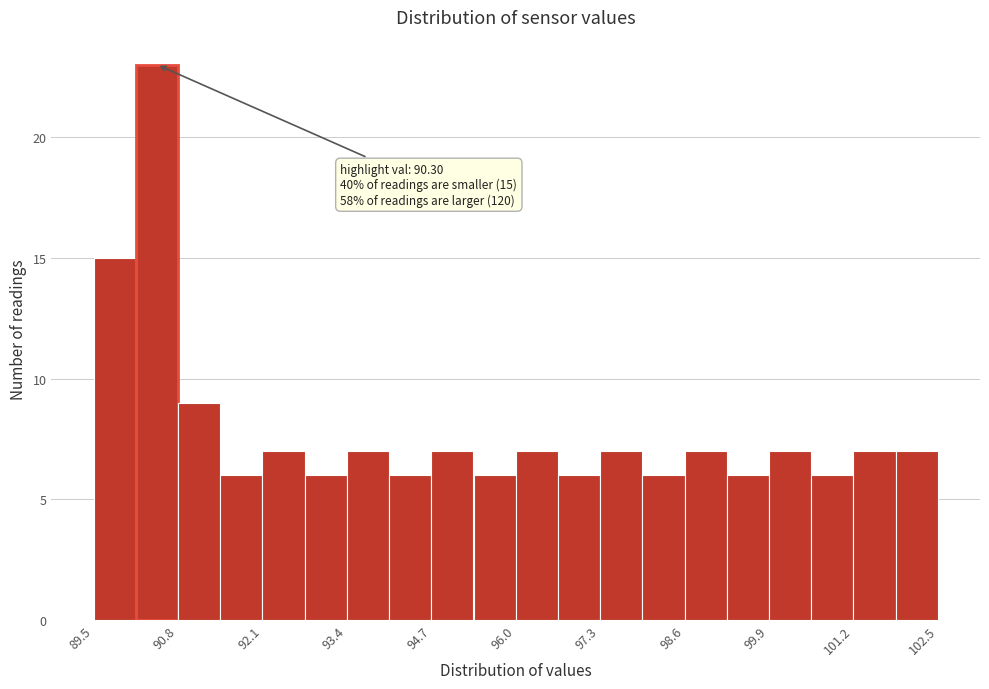

Around what value on the x-axis is the tallest bar? Give the approximate position of its centre, as read against the axis.

90.4